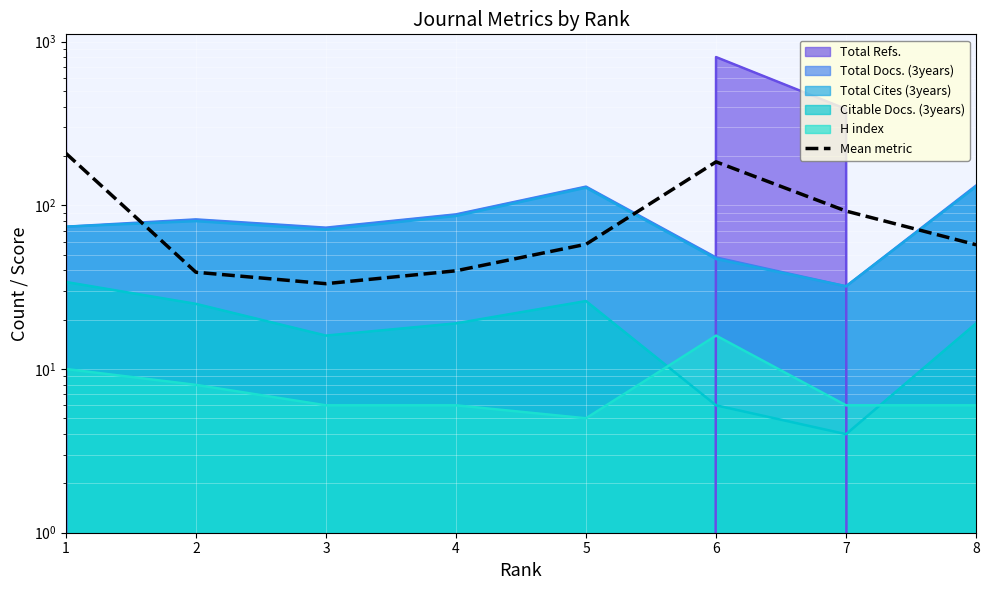

Where is the first local minimum?

3